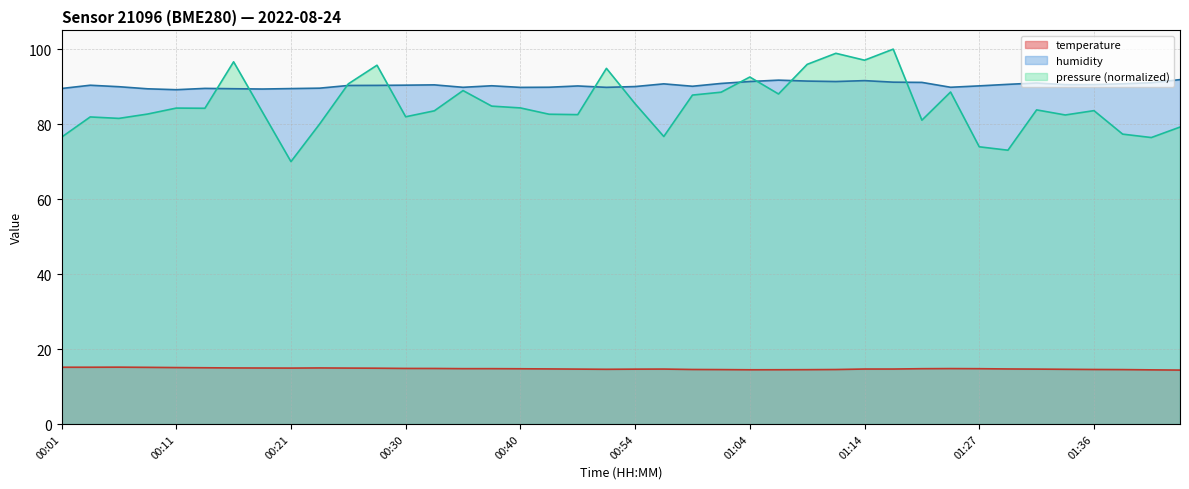

True or false: temperature has a value of 27.2 at 00:01.

False